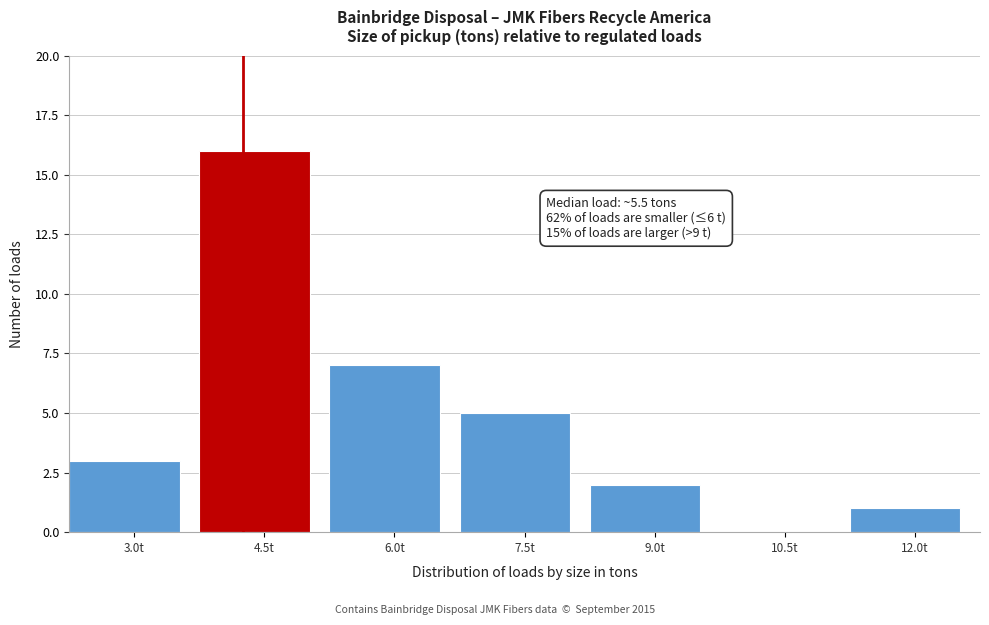

Reading right to left, transcribe all the data shown in this chart.

12.0t=1	10.5t=0	9.0t=2	7.5t=5	6.0t=7	4.5t=16	3.0t=3